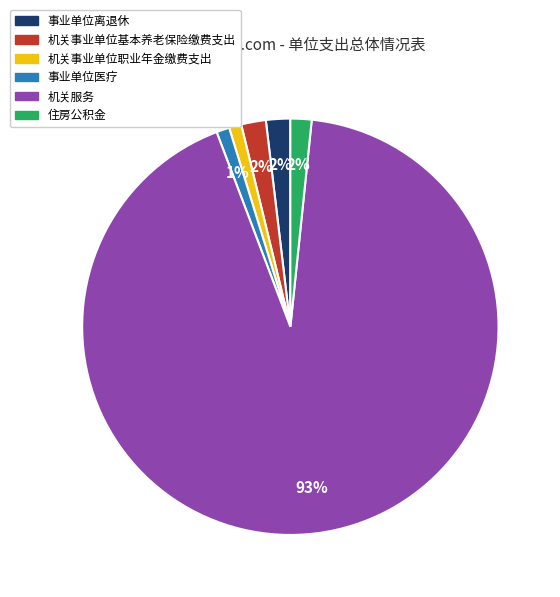

Is it true that 机关服务 is 82% of the pie?

False